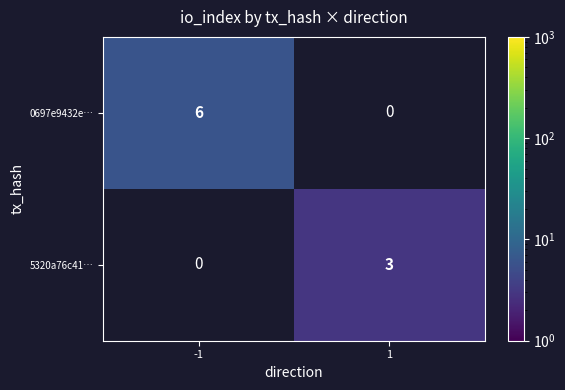

The 5320a76c41… series shows 3 at 1. True or false?

True